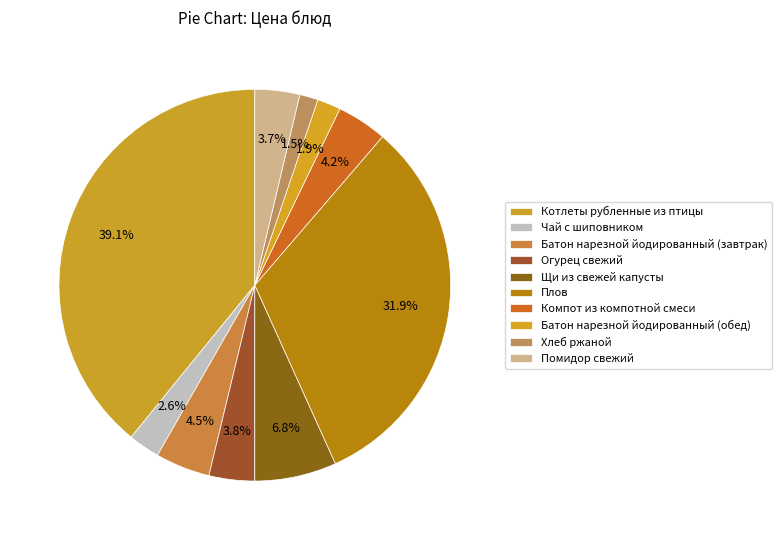

Rank the categories by value from highest to lowest.

Котлеты рубленные из птицы, Плов, Щи из свежей капусты, Батон нарезной йодированный (завтрак), Компот из компотной смеси, Огурец свежий, Помидор свежий, Чай с шиповником, Батон нарезной йодированный (обед), Хлеб ржаной